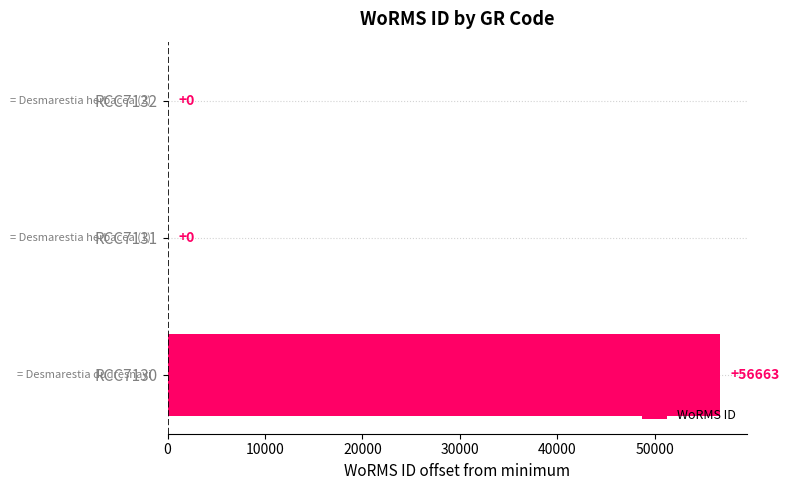

Reading bottom to top, transcribe all the data shown in this chart.

RCC7130=56663	RCC7131=0	RCC7132=0